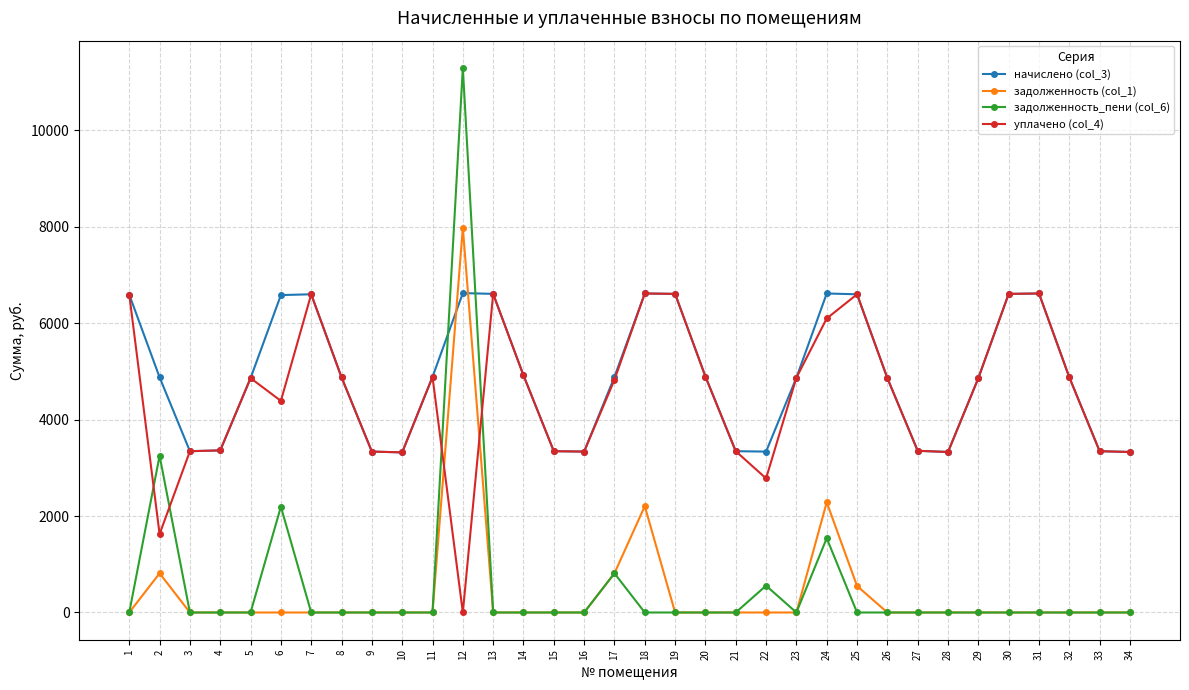

What is the highest value of the уплачено (col_4) series?

6615.7